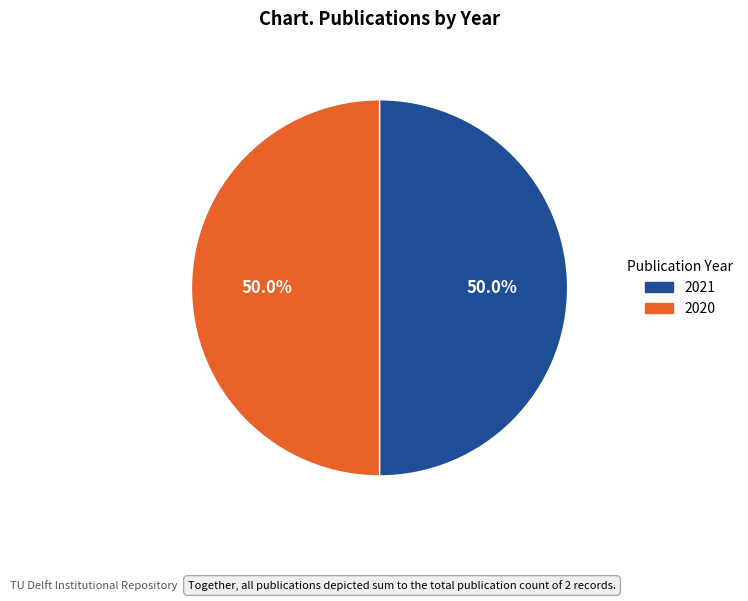

The 2020 slice represents 50% of the pie. True or false?

True